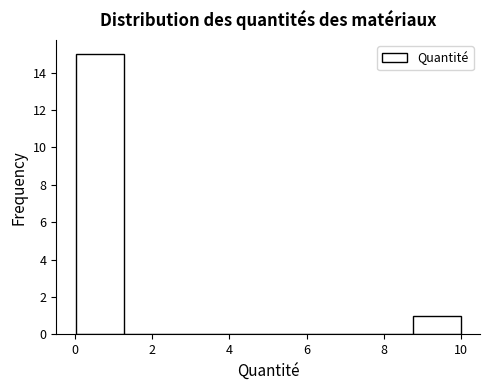

What is the height of the bar covering 8.8 to 10.0 on the x-axis? Neither the bar edges nor the heights are printed on the chart, so give them approximately, as read against the axes.

1